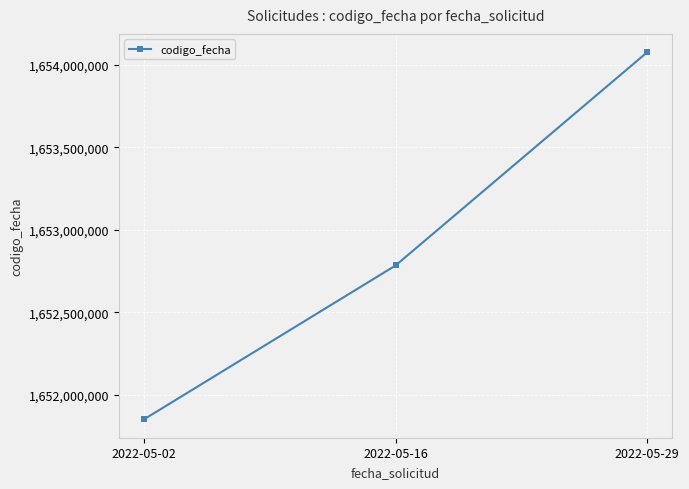

What is the value of the 1st point from the left?

1651849343